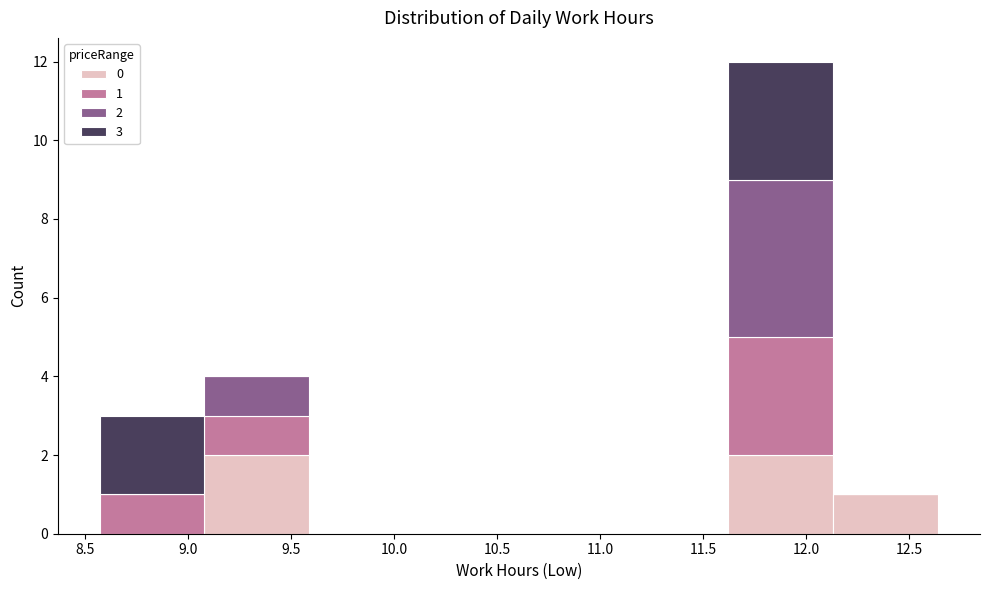

Which range on the x-axis has the tallest stacked bar (by total height)?

11.60 to 12.15